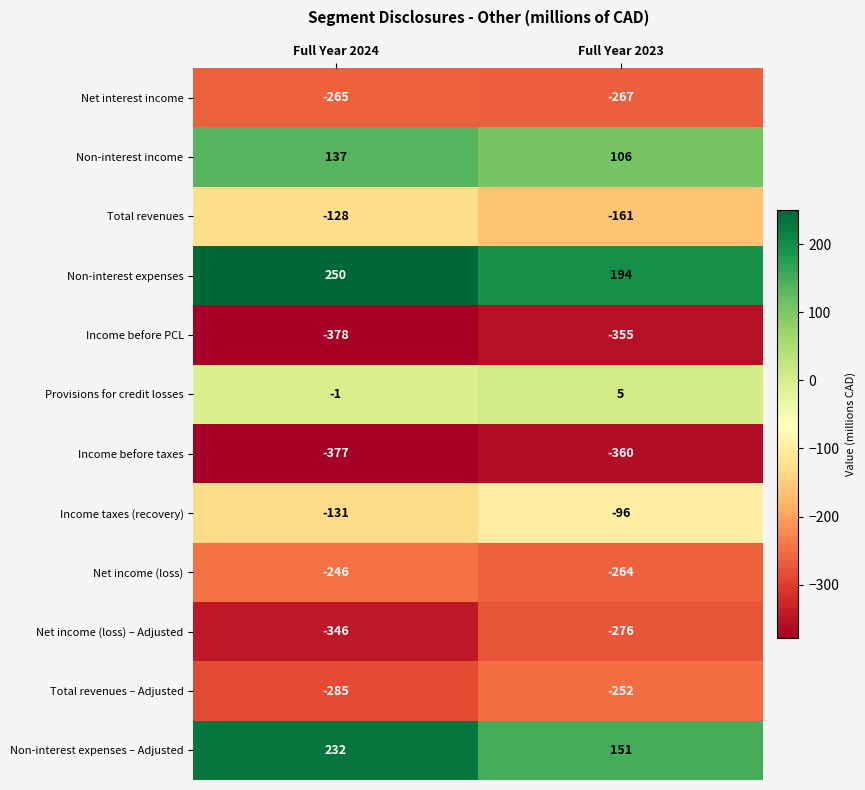

At which label does Income before taxes reach its peak?

Full Year 2023